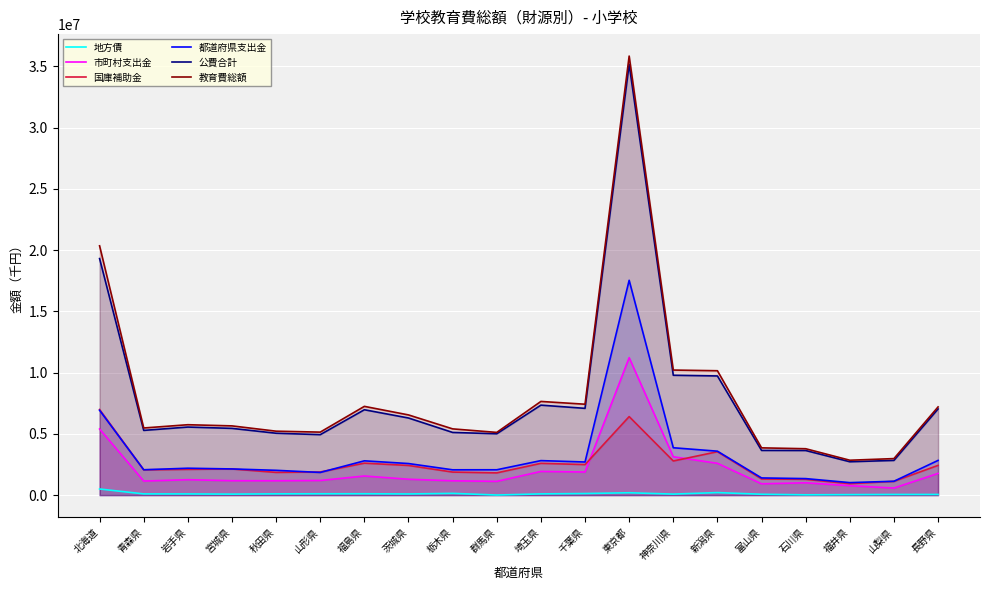

What is the difference between the 国庫補助金 values at 群馬県 and 富山県?

493803